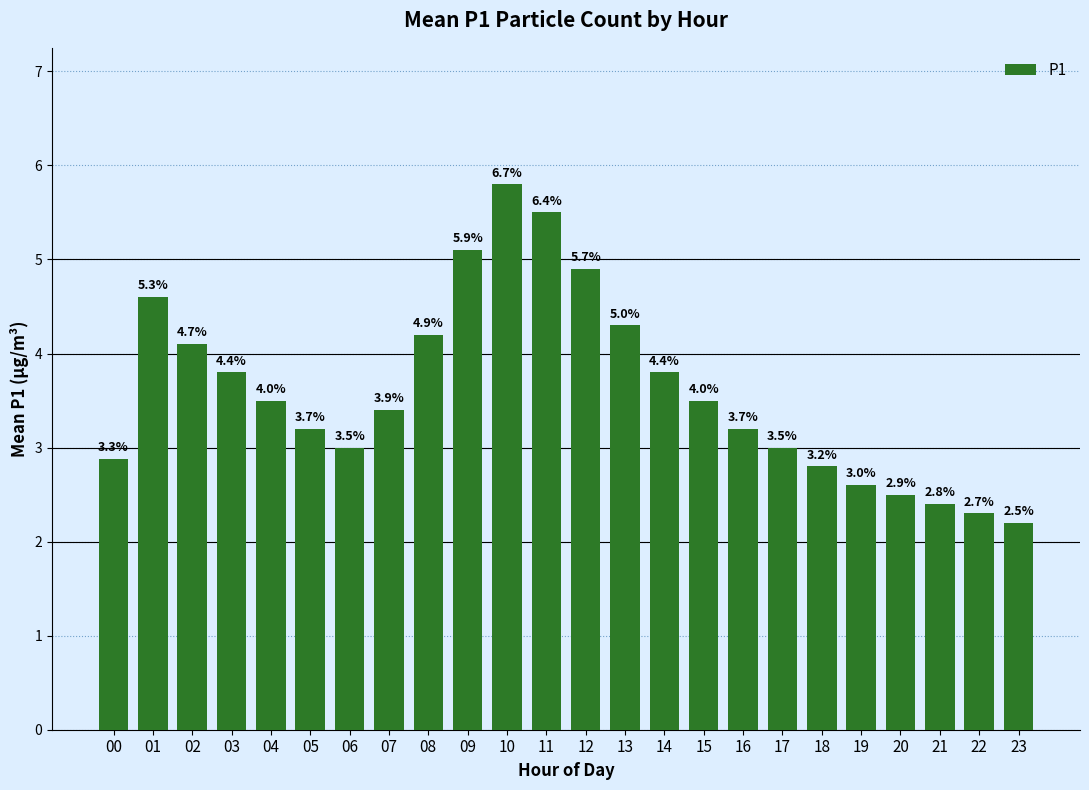

List the labels in order of value, largest first.

10, 11, 09, 12, 01, 13, 08, 02, 03, 14, 04, 15, 07, 05, 16, 06, 17, 00, 18, 19, 20, 21, 22, 23